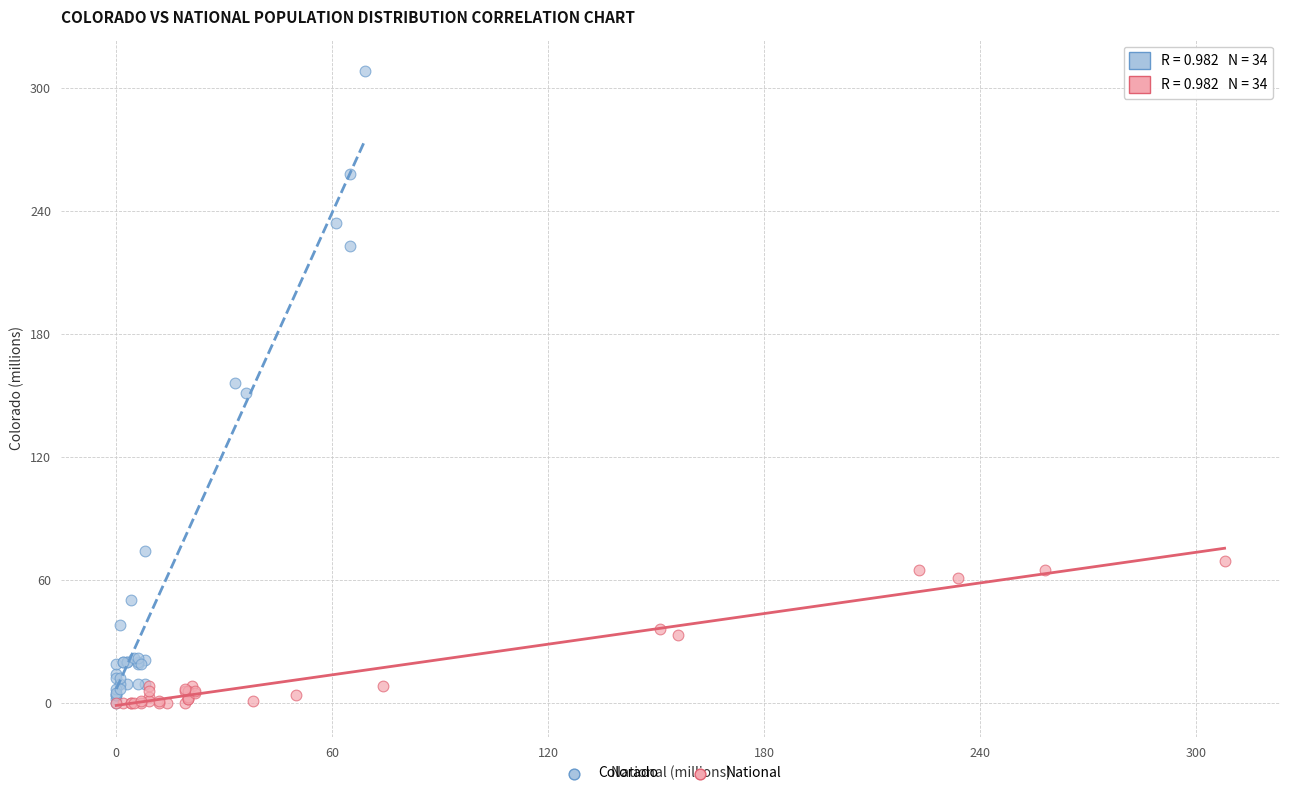

Which series contains the highest Y value?

Colorado